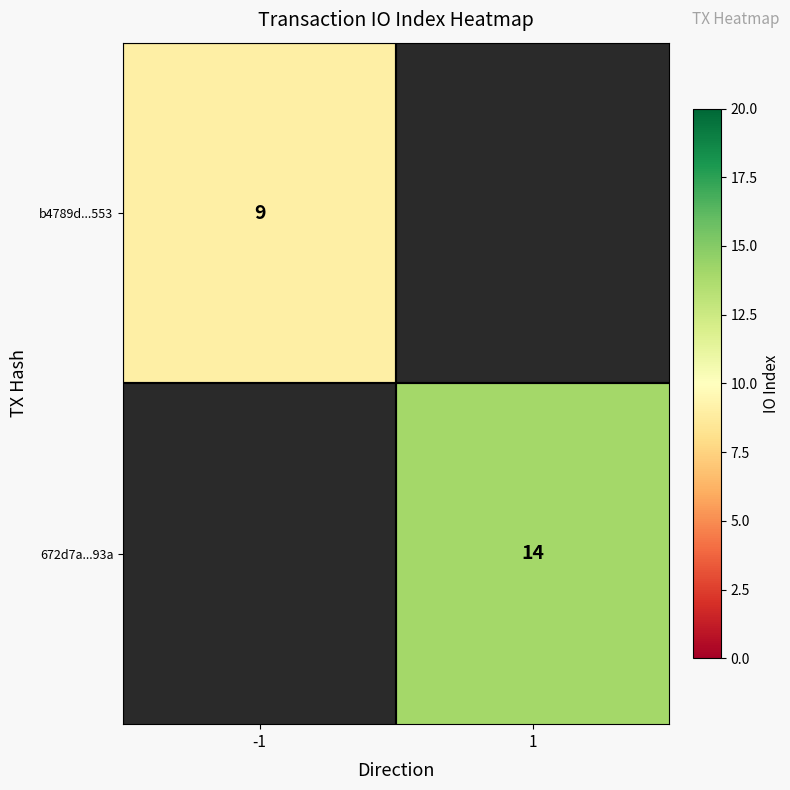

Is it true that b4789d...553 equals 9 at -1?

True